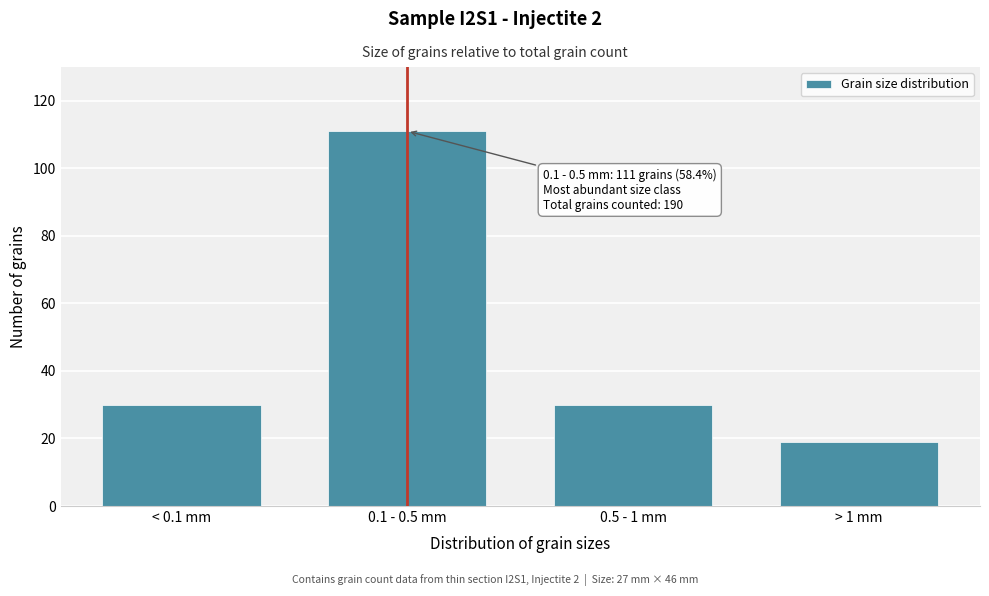

Reading right to left, what are all the values shown in this chart?

> 1 mm=19	0.5 - 1 mm=30	0.1 - 0.5 mm=111	< 0.1 mm=30